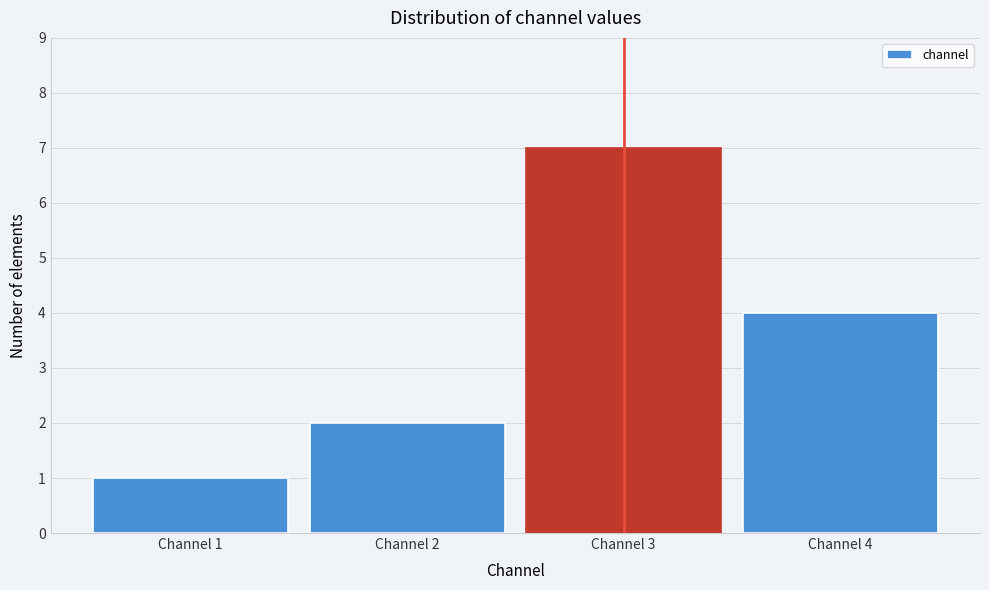

Reading left to right, transcribe this chart: for each bar, give the range it covers on the x-axis and its height. The values are not printed on the chart, so give them approximately, as read against the axis.

0.5 to 1.5: 1
1.5 to 2.5: 2
2.5 to 3.5: 7
3.5 to 4.5: 4